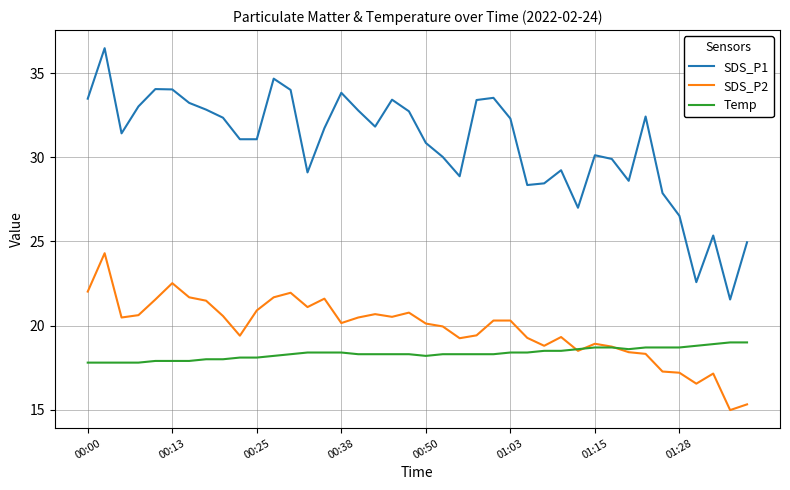

What is the minimum value shown in the chart?

15.0